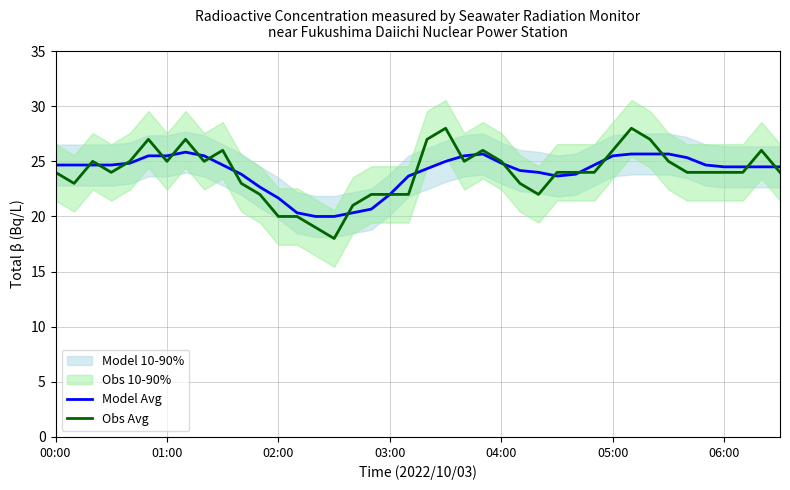

How many data points in Obs Avg are less than 24?

13